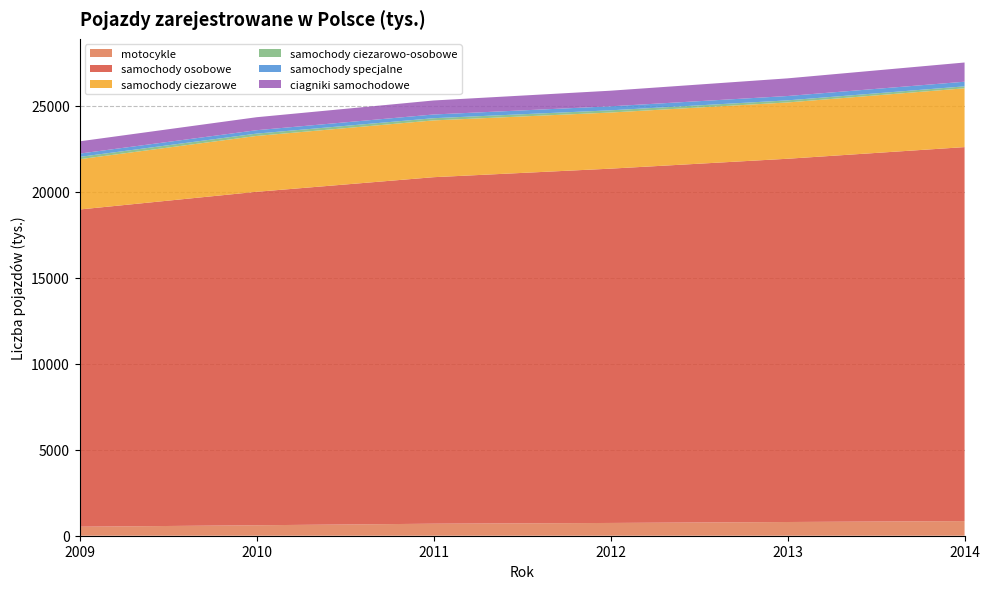

Reading right to left, transcribe all the data shown in this chart.

motocykle: 2014=851	2013=798	2012=743	2011=699	2010=609	2009=524
samochody osobowe: 2014=21753	2013=21129	2012=20608	2011=20155	2010=19395	2009=18451
samochody ciezarowe: 2014=3420	2013=3274	2012=3264	2011=3303	2010=3249	2009=2924
samochody ciezarowo-osobowe: 2014=114	2013=122	2012=129	2011=128	2010=136	2009=135
samochody specjalne: 2014=269	2013=253	2012=233	2011=216	2010=198	2009=192
ciagniki samochodowe: 2014=1118	2013=1027	2012=908	2011=815	2010=755	2009=713